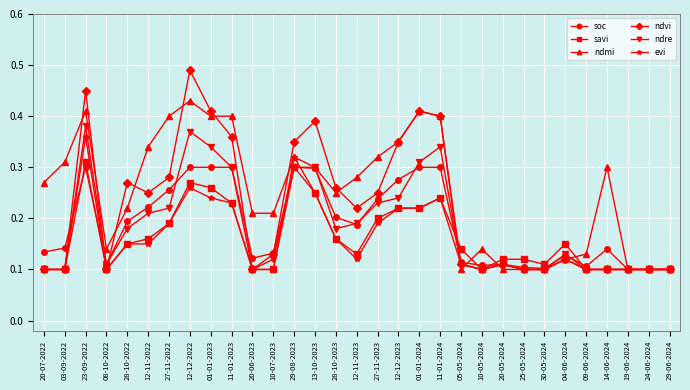

At which category does ndmi reach its first local peak?

23-09-2022